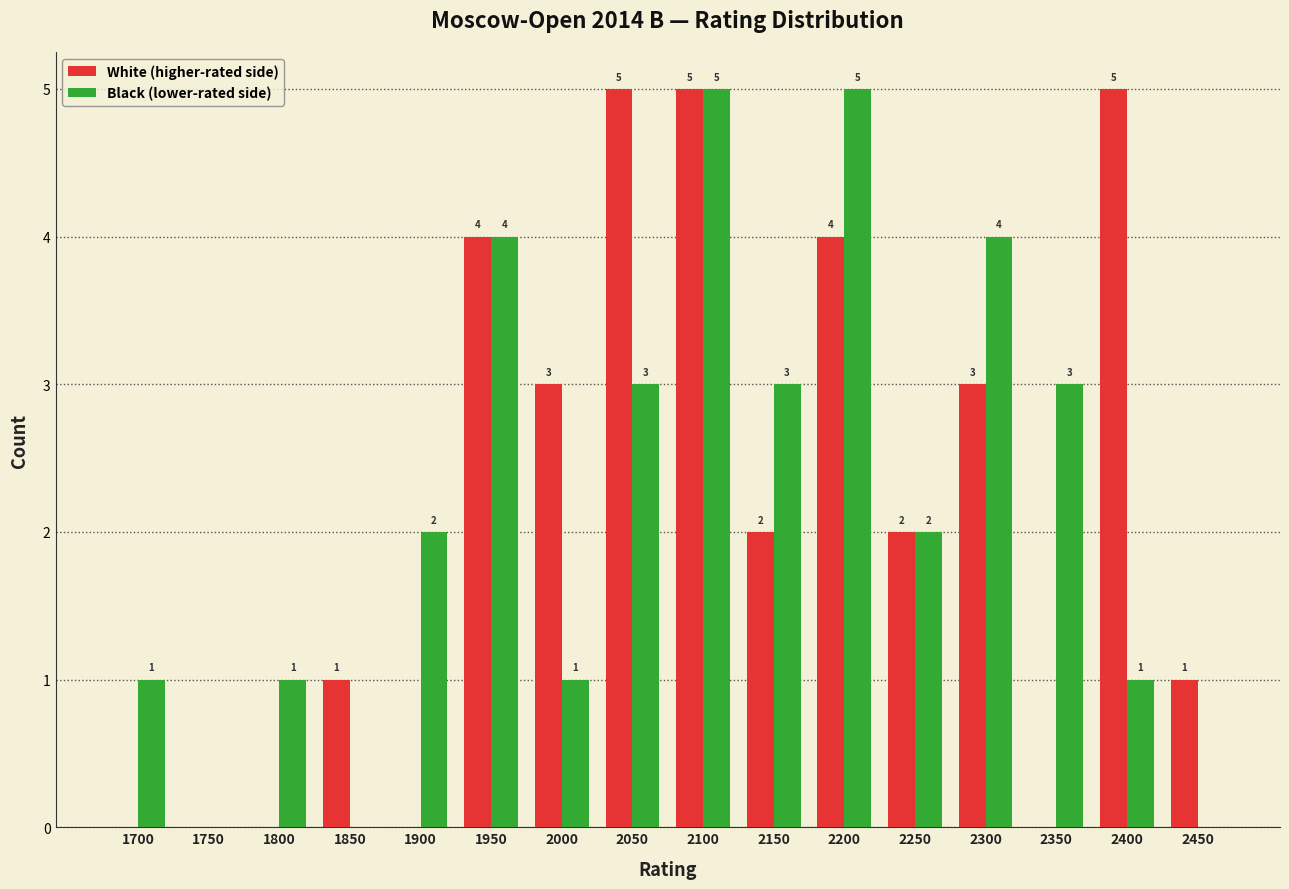

Reading left to right, list all the values displayed in this chart.

White (higher-rated side): 1700=0	1750=0	1800=0	1850=1	1900=0	1950=4	2000=3	2050=5	2100=5	2150=2	2200=4	2250=2	2300=3	2350=0	2400=5	2450=1
Black (lower-rated side): 1700=1	1750=0	1800=1	1850=0	1900=2	1950=4	2000=1	2050=3	2100=5	2150=3	2200=5	2250=2	2300=4	2350=3	2400=1	2450=0